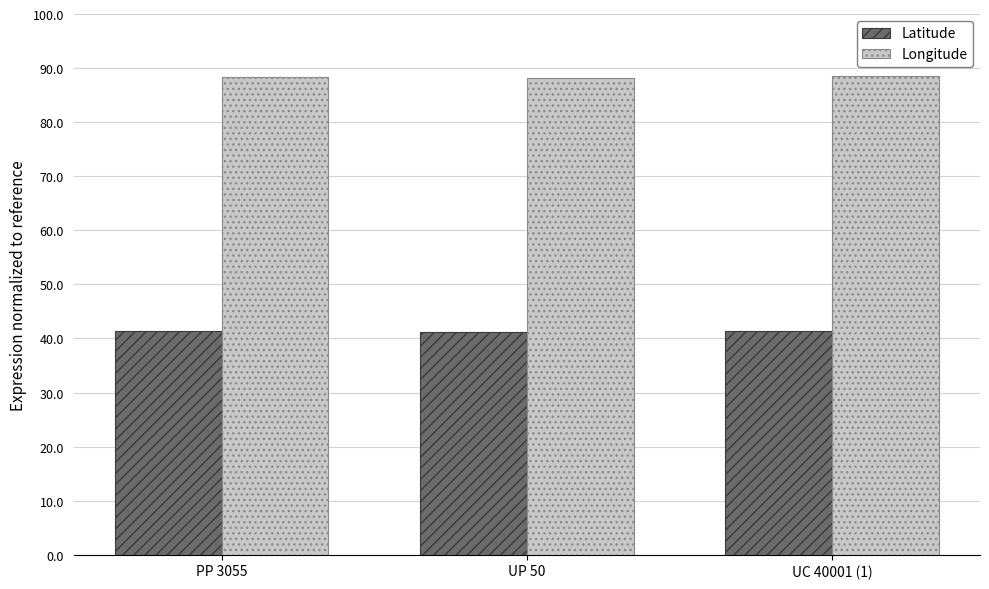

Is the value of Latitude at UC 40001 (1) greater than the value of Longitude at UC 40001 (1)?

No